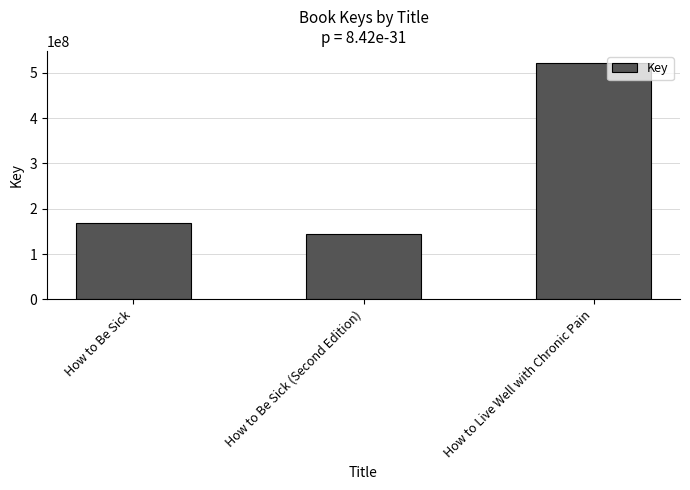

Reading left to right, transcribe all the data shown in this chart.

169377361	144619447	521943069